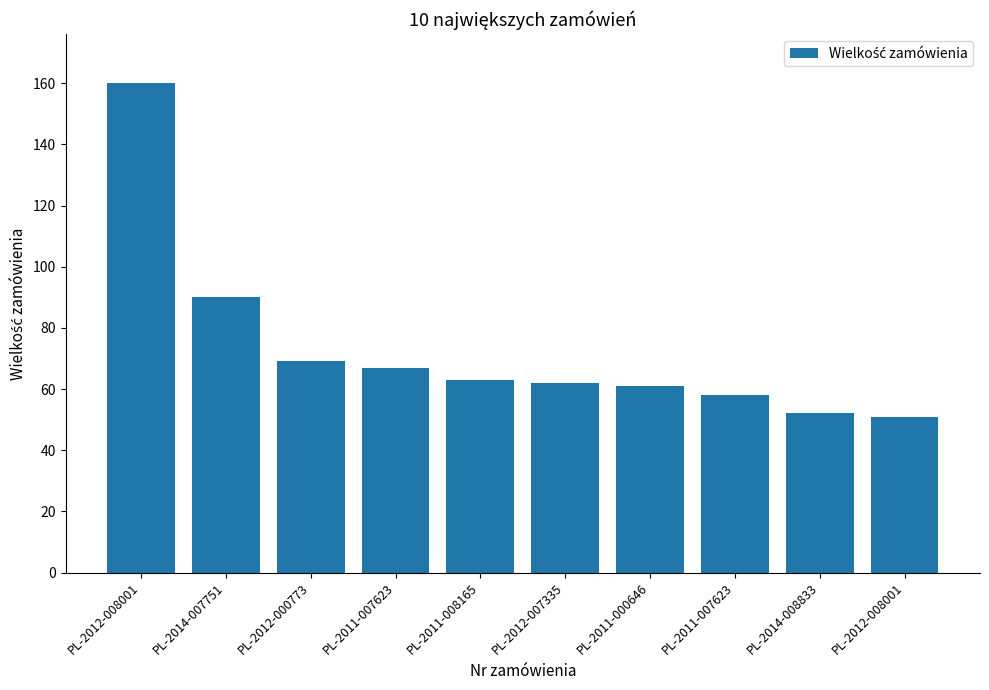

How many bars are there in total?

10